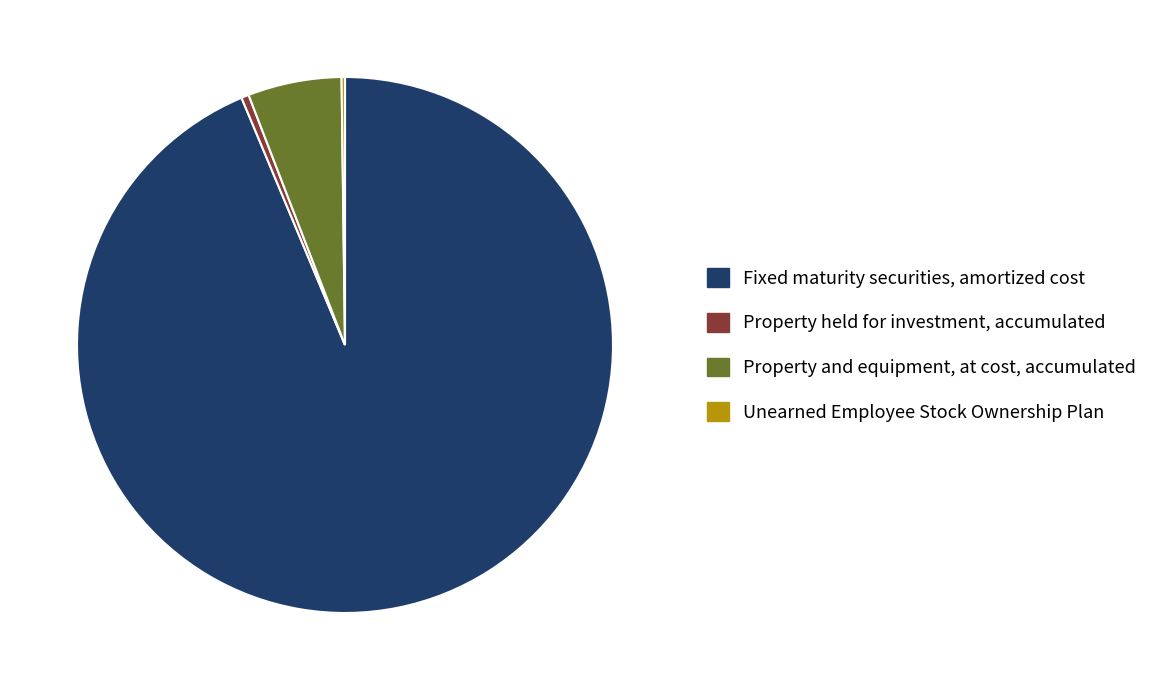

Do Property and equipment, at cost, accumulated and Property held for investment, accumulated together represent more than half of the pie?

No